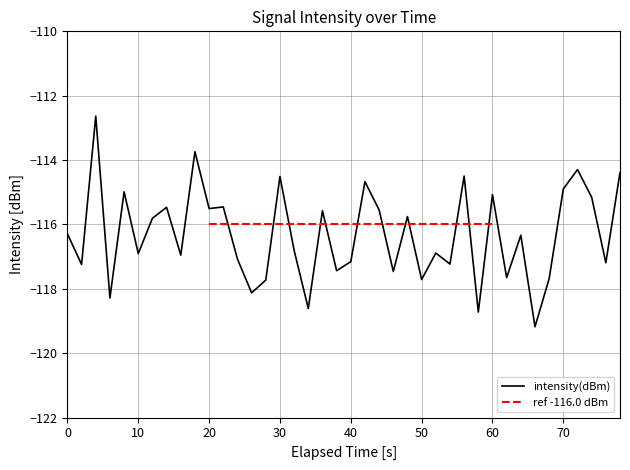

What is the lowest value of the intensity(dBm) series?

-119.2